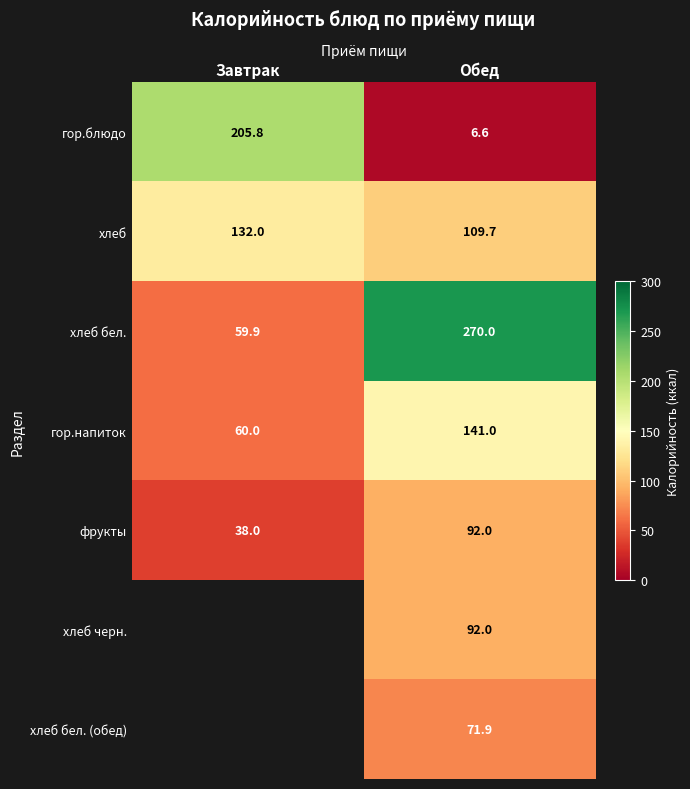

List the labels in order of гор.блюдо value, smallest first.

Обед, Завтрак